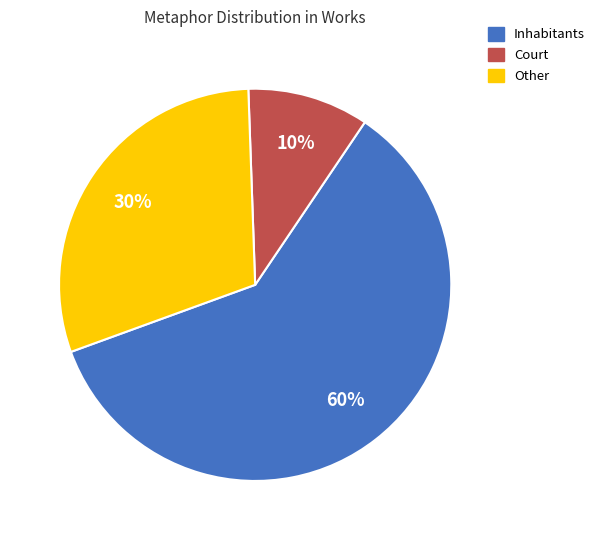

Does any single category account for the majority?

Yes